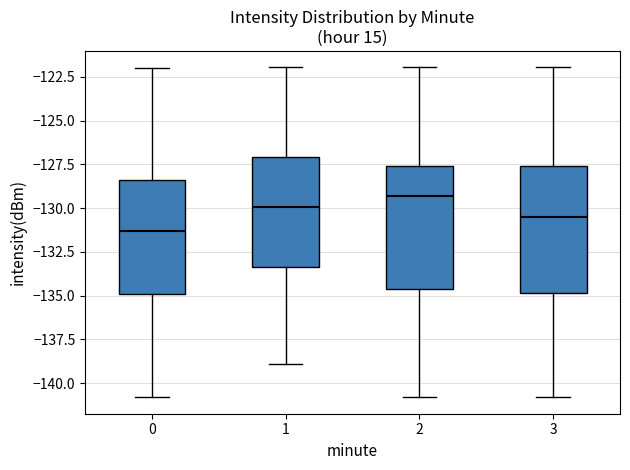

Which box's median line is the highest?

2